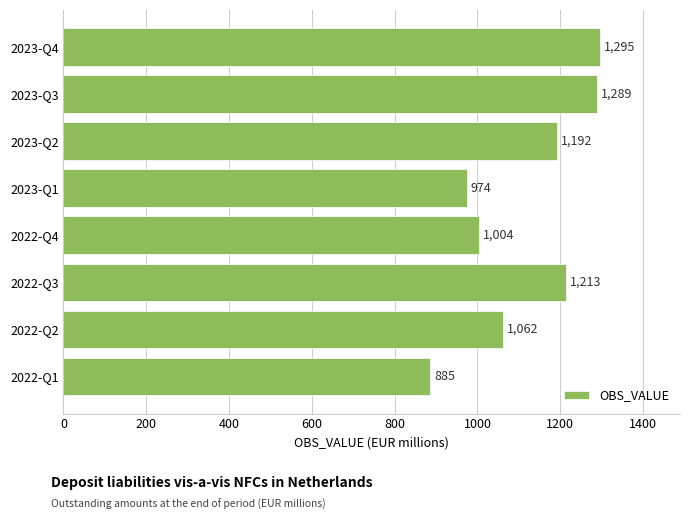

What is the smallest value displayed?

885